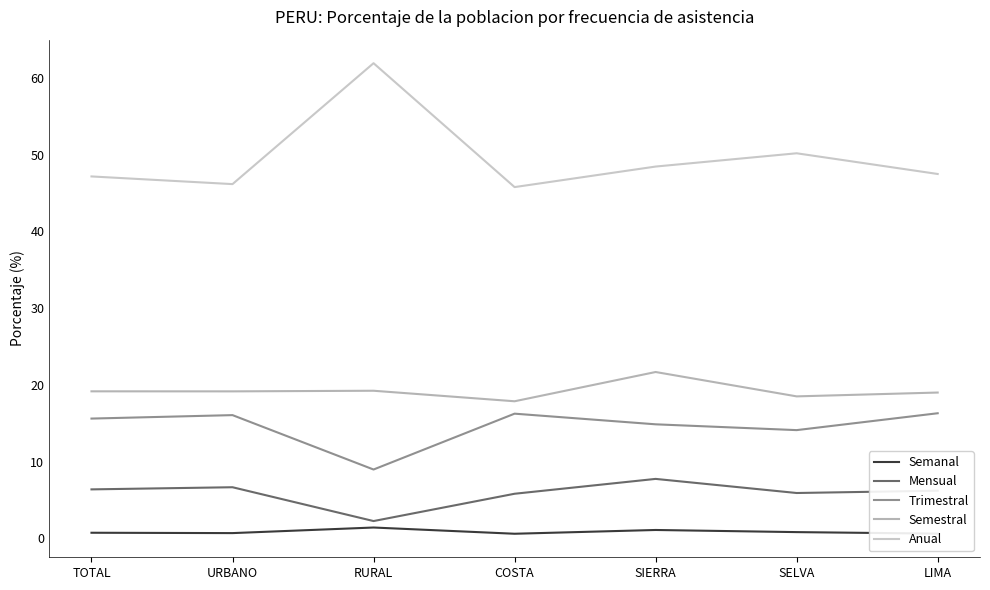

Which has a higher value, SIERRA or URBANO?

SIERRA